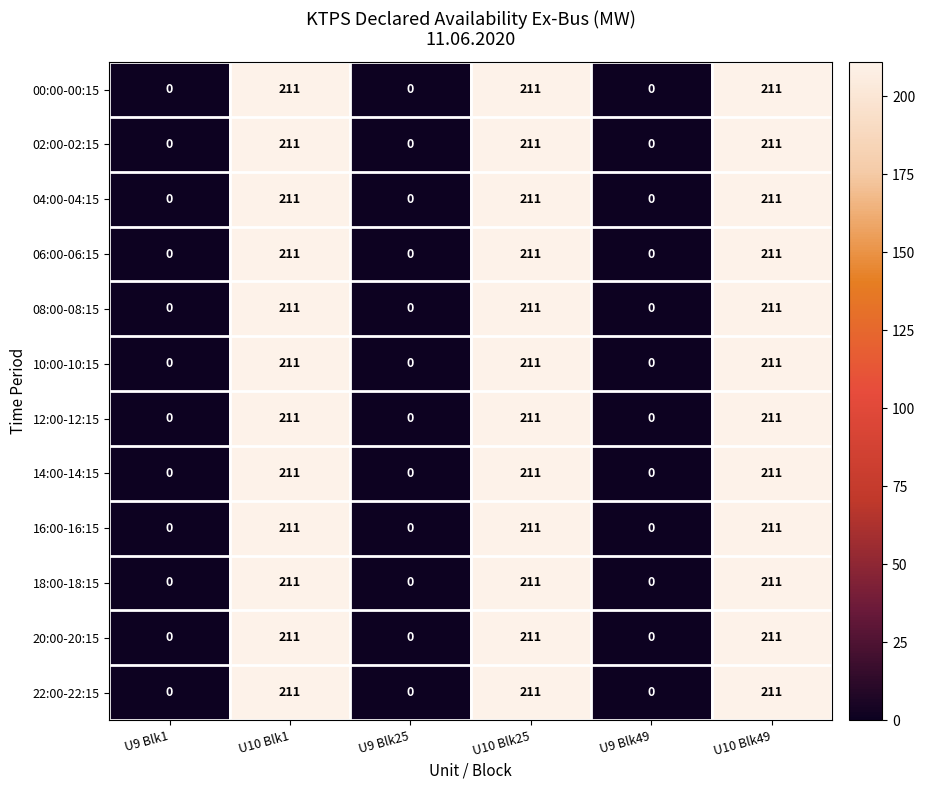

What is the maximum value shown in the chart?

211